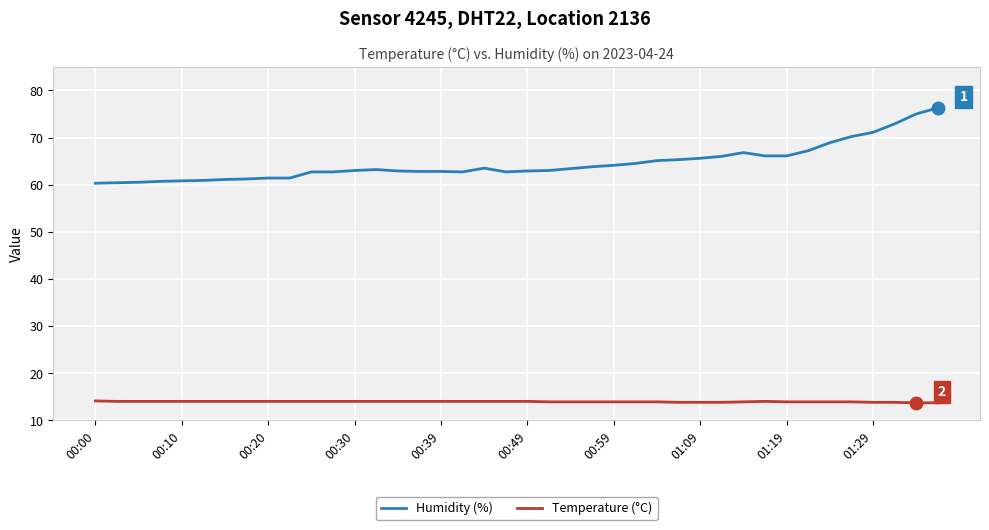

True or false: Temperature (°C) and Humidity (%) intersect in this chart.

False